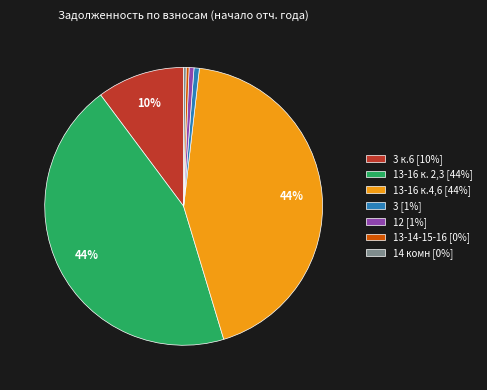

True or false: 12 [1%] accounts for 11% of the total.

False